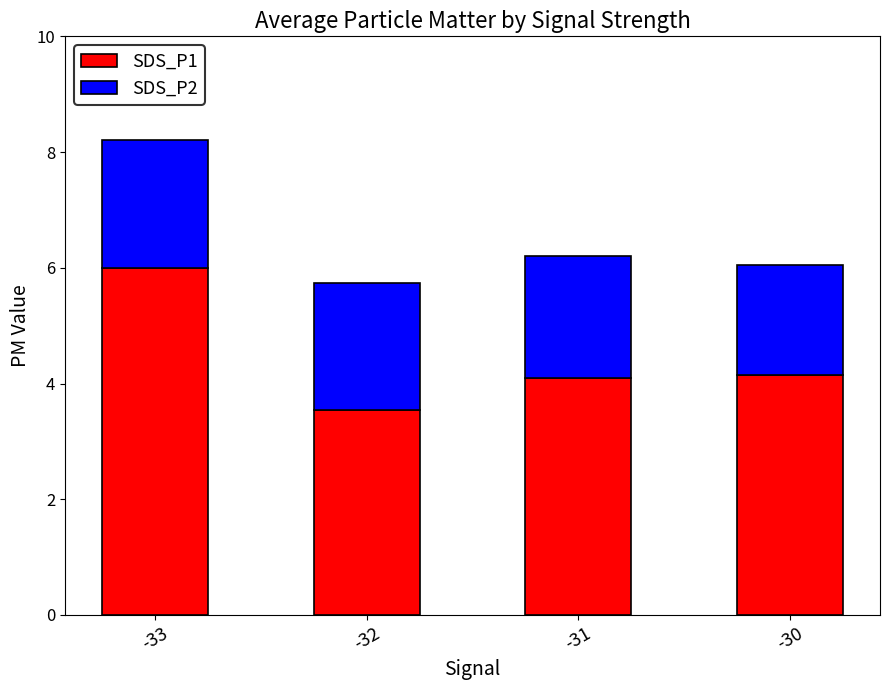

True or false: SDS_P1 has a value of 4.2 at -30.

True